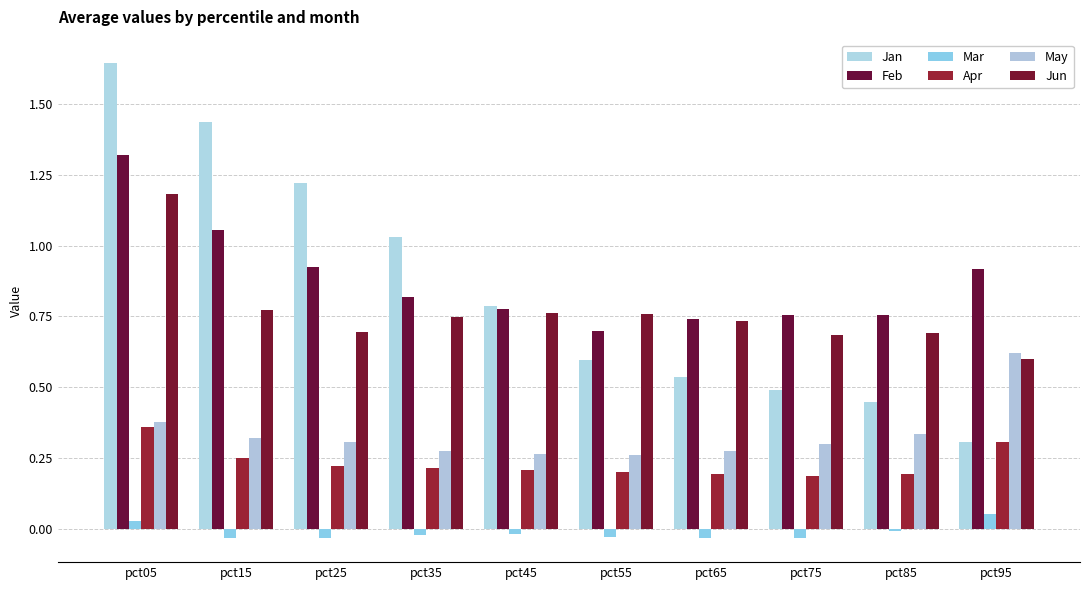

List the labels in order of May value, smallest first.

pct55, pct45, pct35, pct65, pct75, pct25, pct15, pct85, pct05, pct95